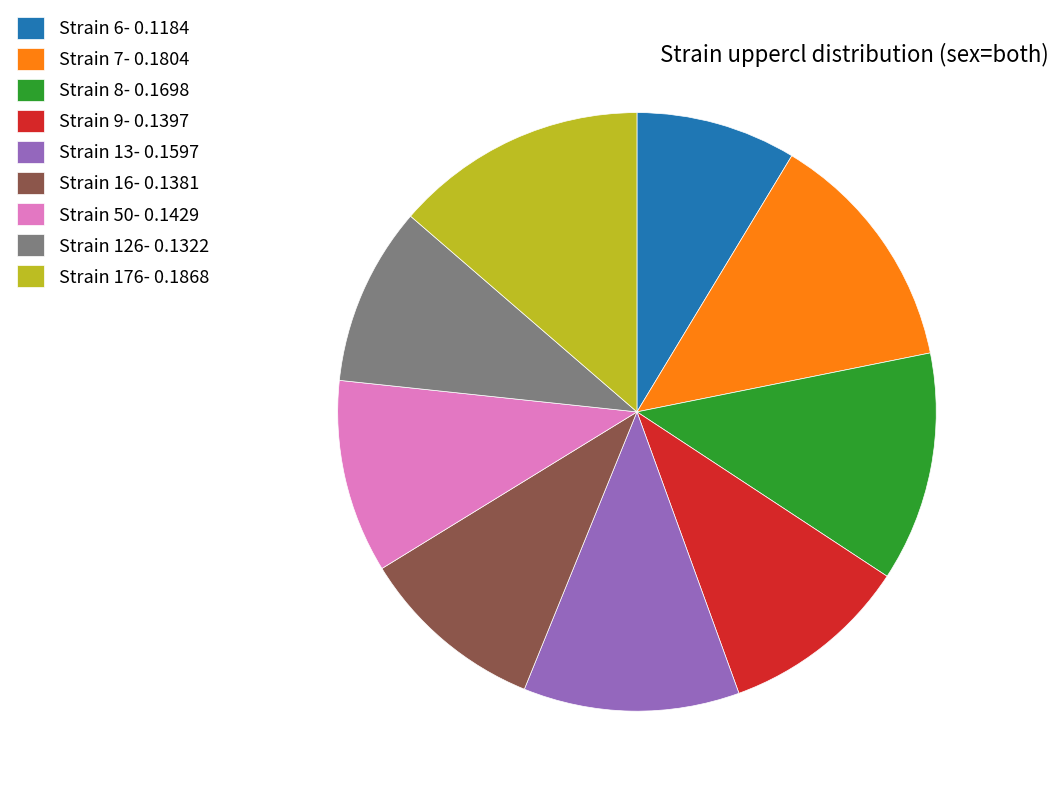

Is there any slice that represents more than half of the pie?

No